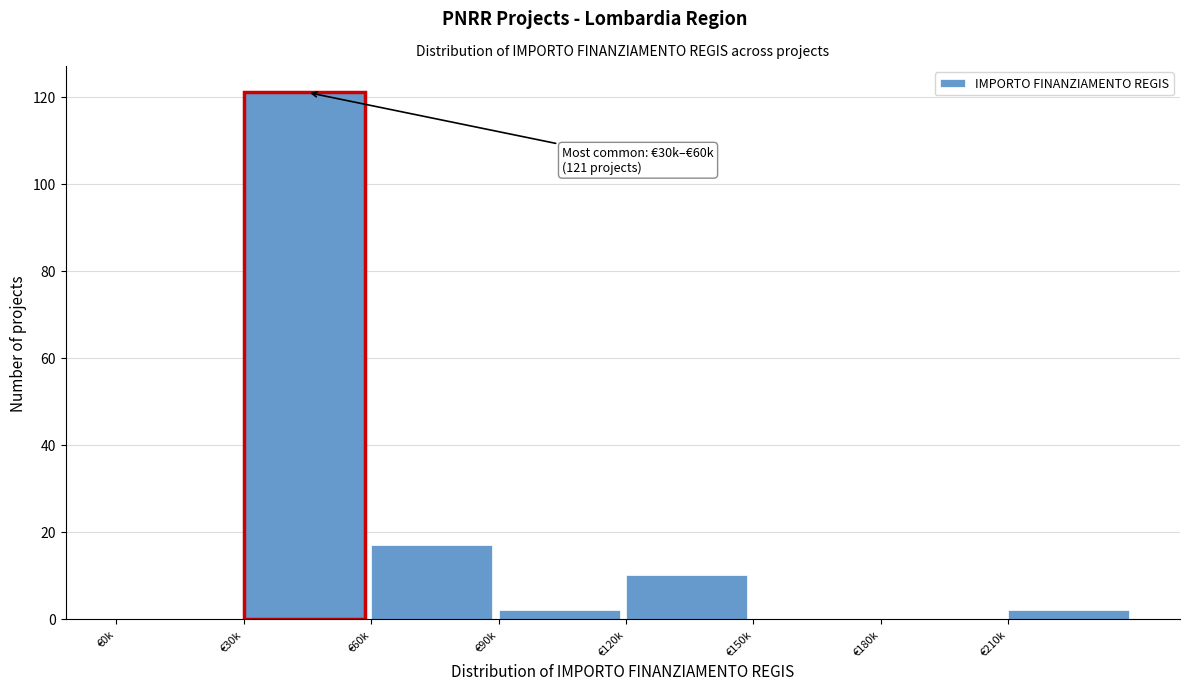

Reading left to right, transcribe all the data shown in this chart.

€0k=0	€30k=121	€60k=17	€90k=2	€120k=10	€150k=0	€180k=0	€210k=2